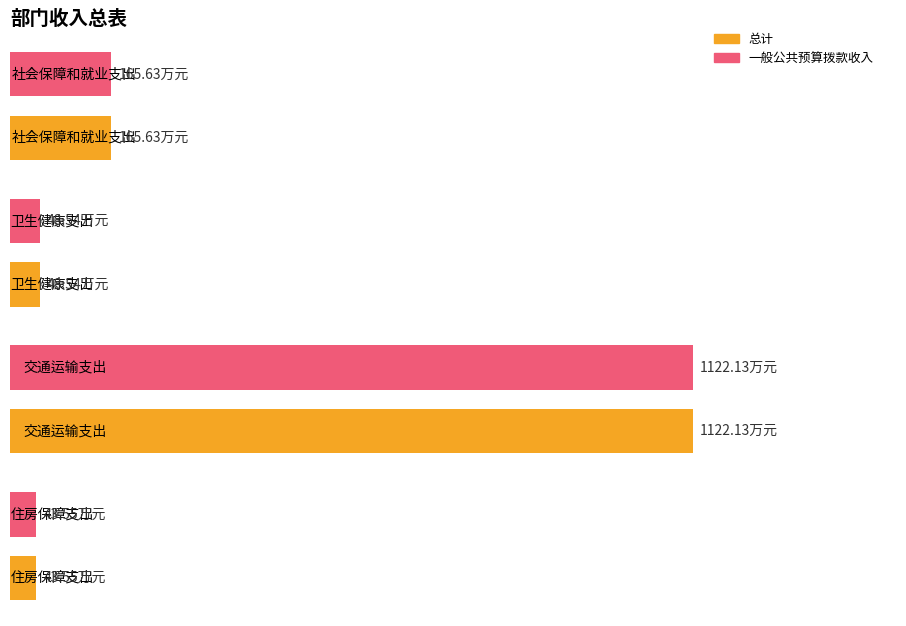

What are all the series names shown in the legend?

总计, 一般公共预算拨款收入